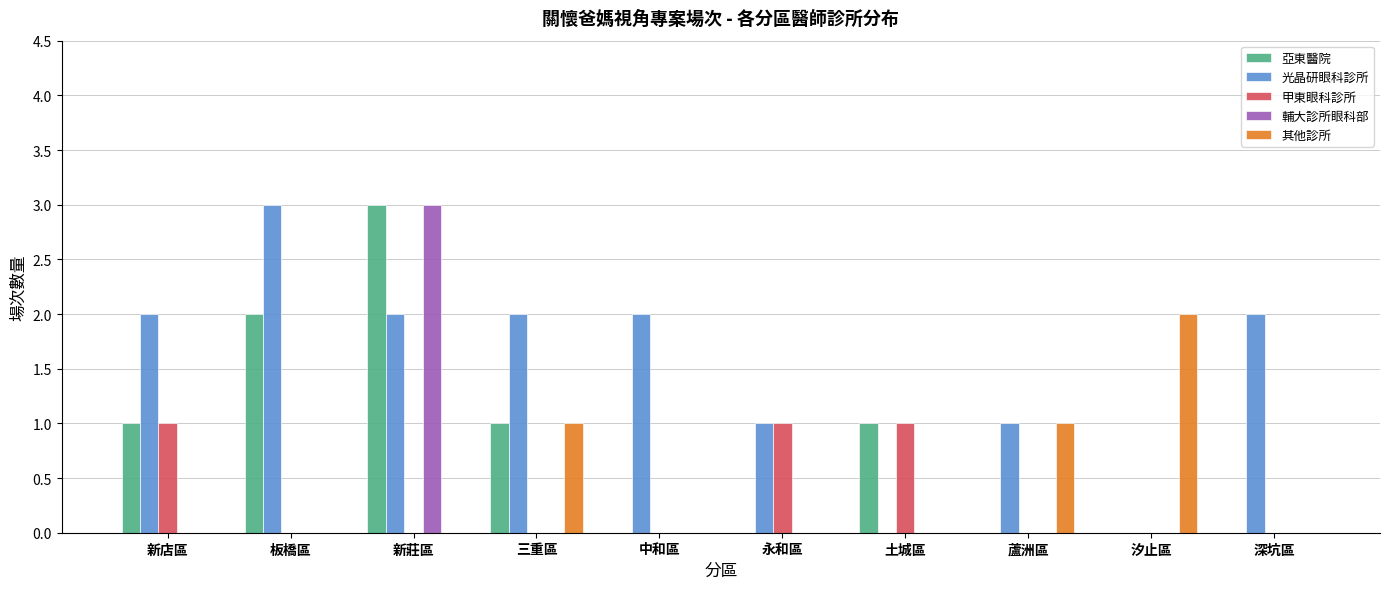

Read the 亞東醫院 value at 三重區.

1